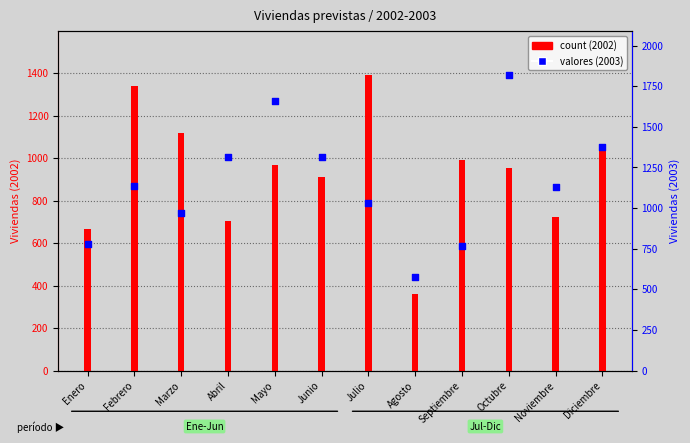

Which series contains the highest Y value?

percentile rank within the sample